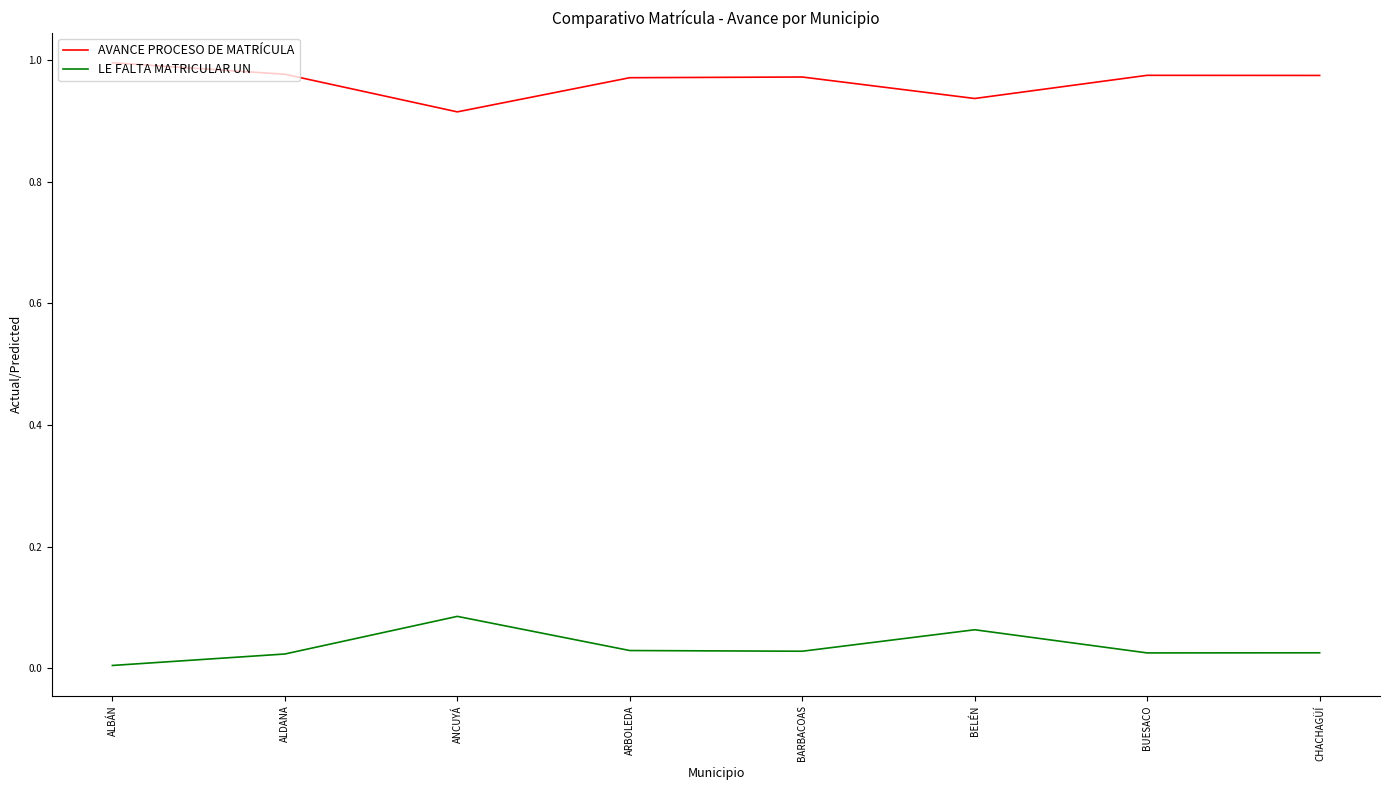

True or false: AVANCE PROCESO DE MATRÍCULA and LE FALTA MATRICULAR UN cross at least once.

False